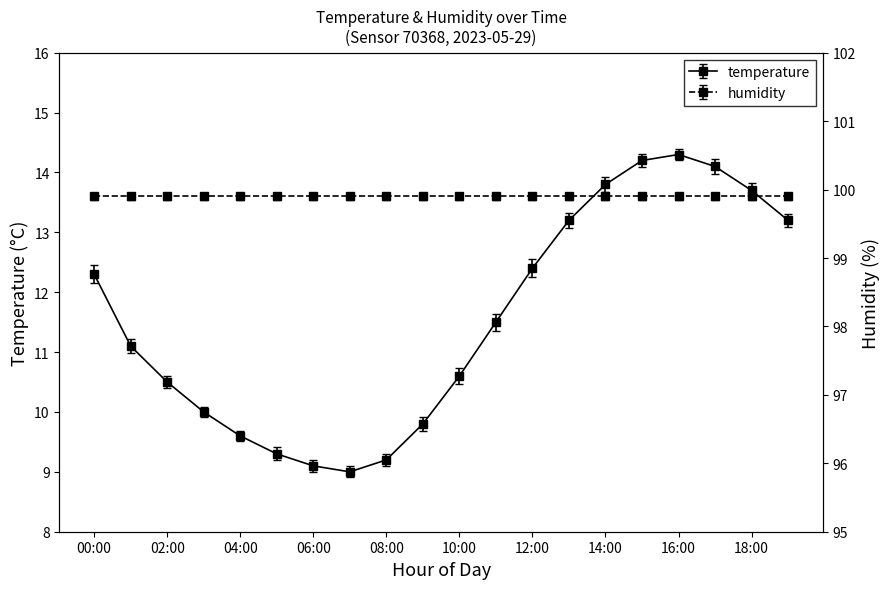

Rank the categories by value from lowest to highest.

07:00, 06:00, 08:00, 05:00, 04:00, 09:00, 03:00, 02:00, 10:00, 01:00, 11:00, 00:00, 12:00, 13:00, 19:00, 18:00, 14:00, 17:00, 15:00, 16:00